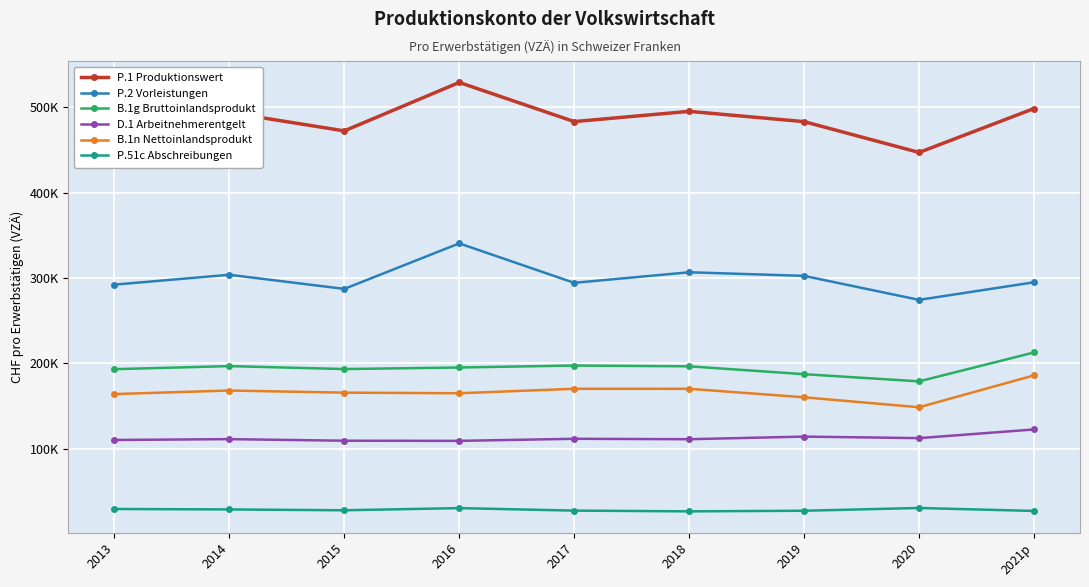

What is the sum of the B.1g Bruttoinlandsprodukt values at 2020 and 2021p?

391350